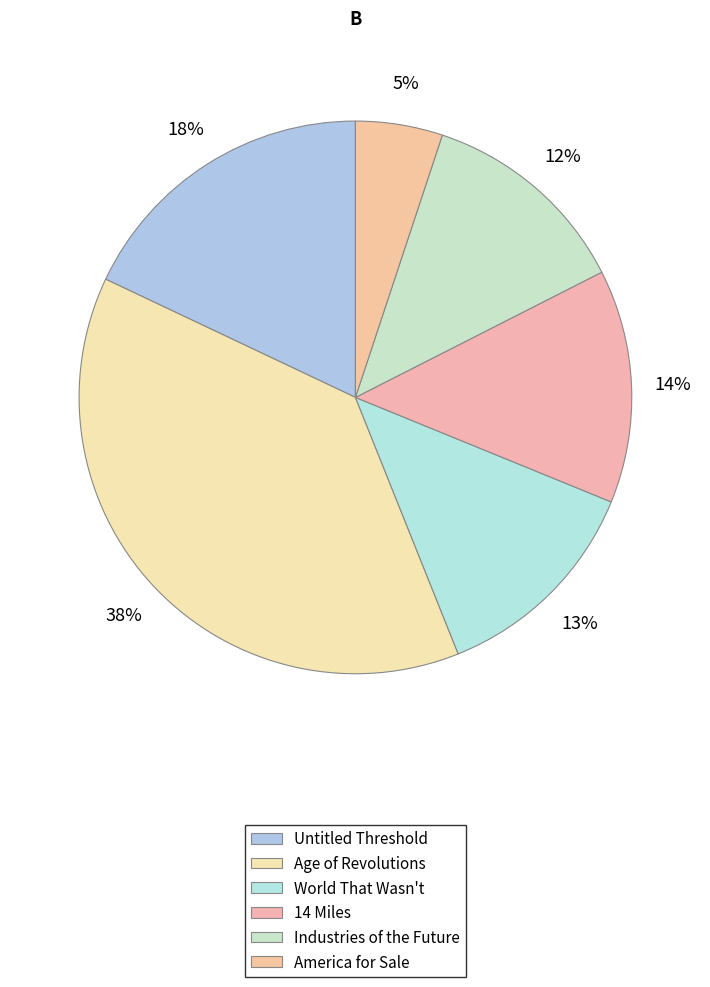

How many slices are in this pie chart?

6